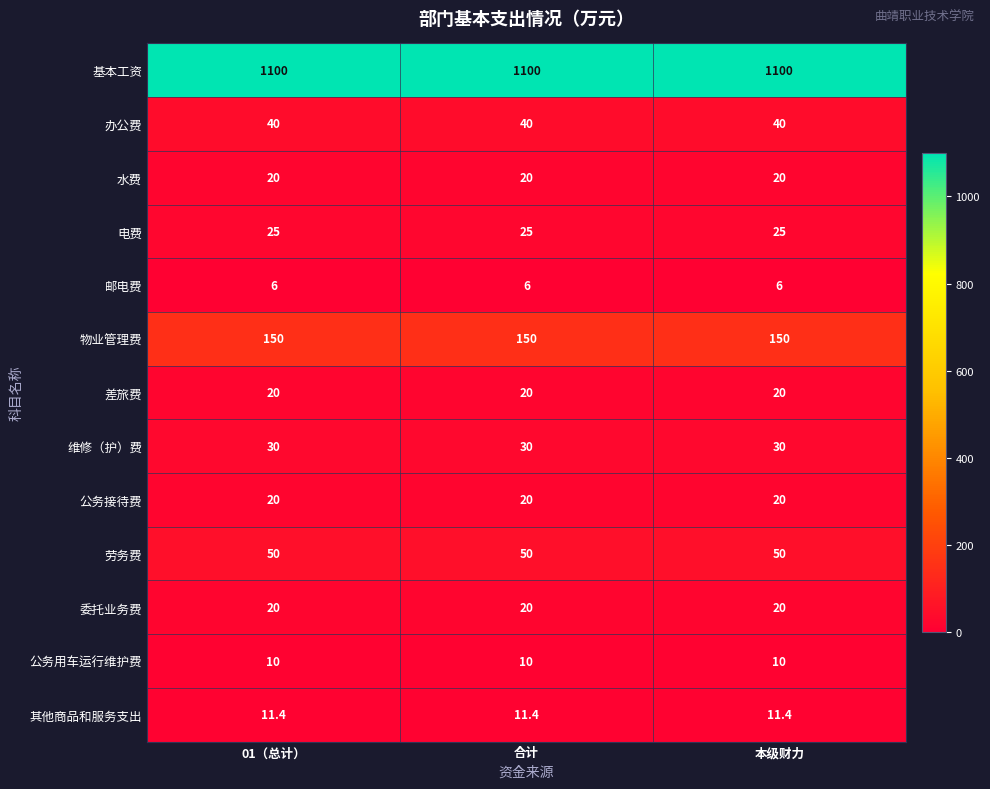

Is it true that 维修（护）费 equals 30.0 at 合计?

True